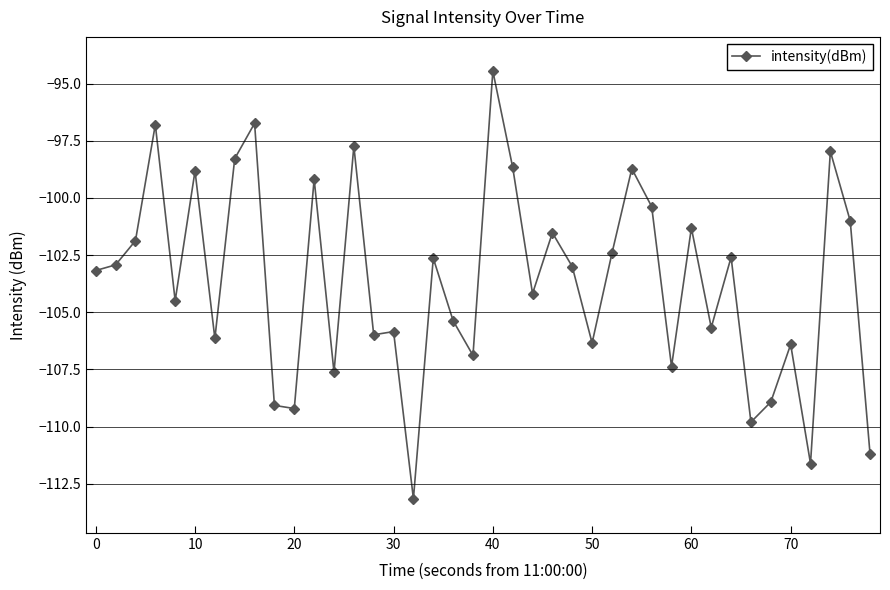

What is the difference between the maximum and second lowest values?

17.2